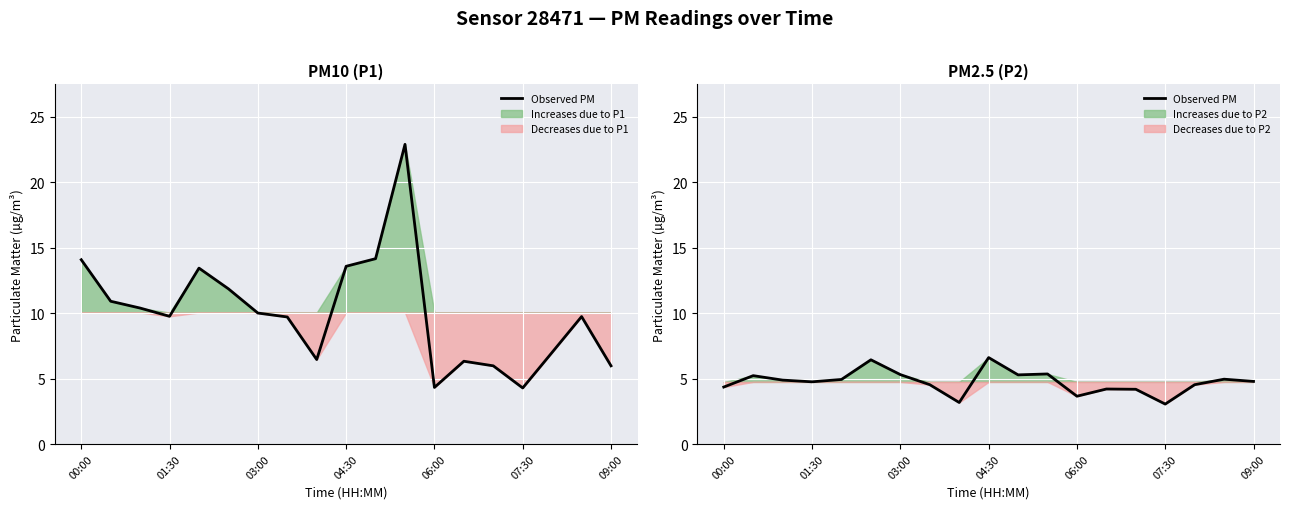

What is the smallest value displayed?

3.0